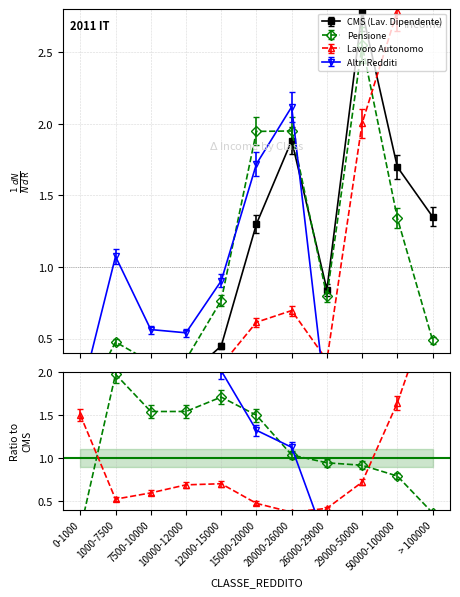

What is the average value of the Altri_redditi series?

0.6